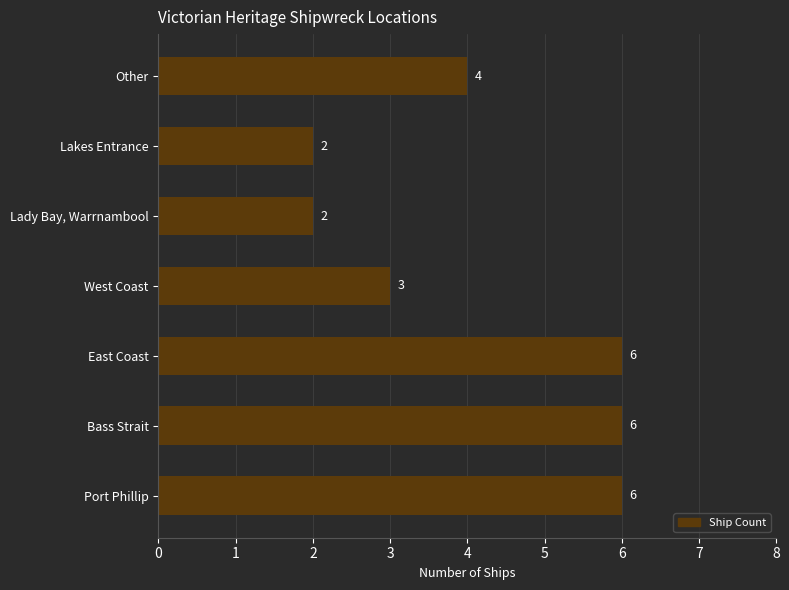

What is the sum of all values?

29